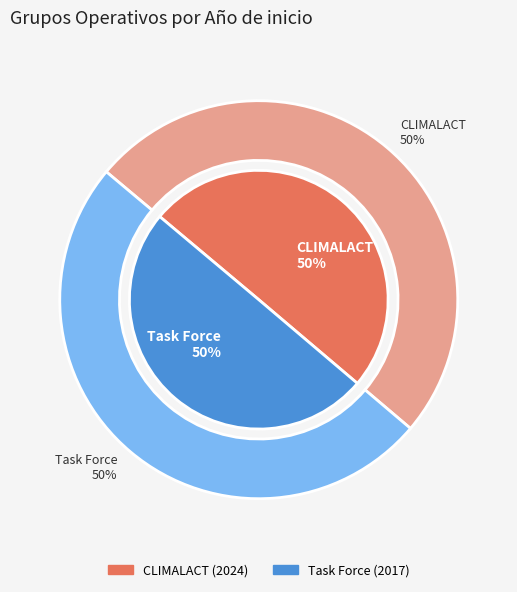

To the nearest percent, what is the combined percentage of CLIMALACT Talde Operatiboa and Task Force: esne-ustiategietarako?

100%